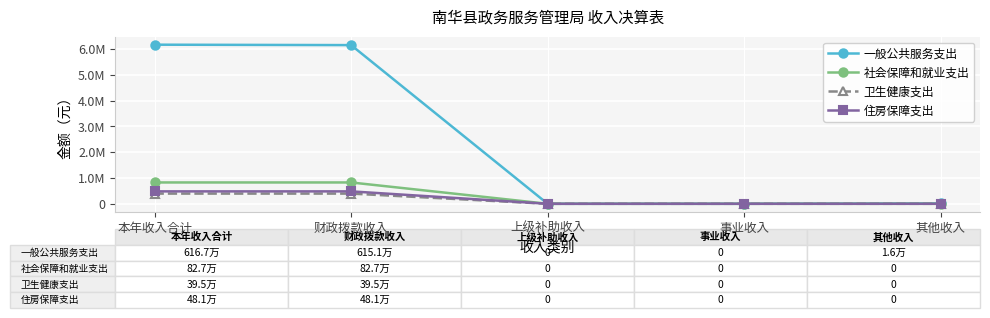

Is this an area chart (filled region under the line)?

No